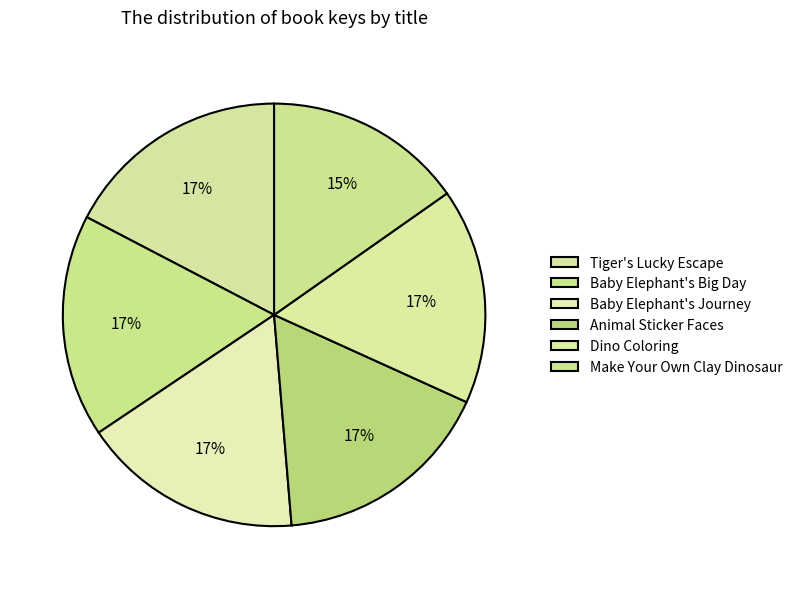

Rank the categories by value from highest to lowest.

Tiger's Lucky Escape, Baby Elephant's Big Day, Baby Elephant's Journey, Animal Sticker Faces, Dino Coloring, Make Your Own Clay Dinosaur